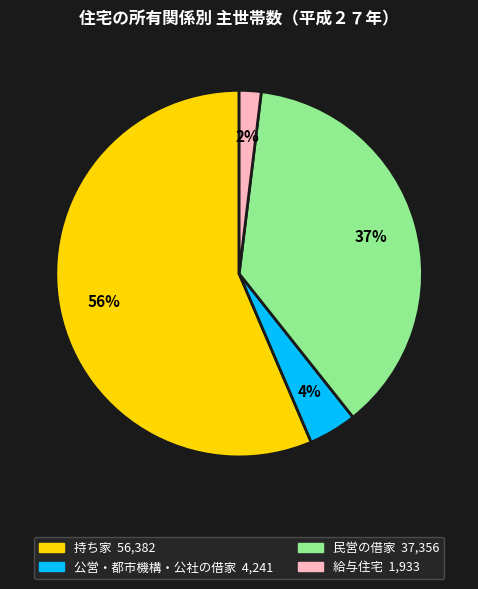

Combined, do 民営の借家 and 公営・都市機構・公社の借家 account for over 50%?

No